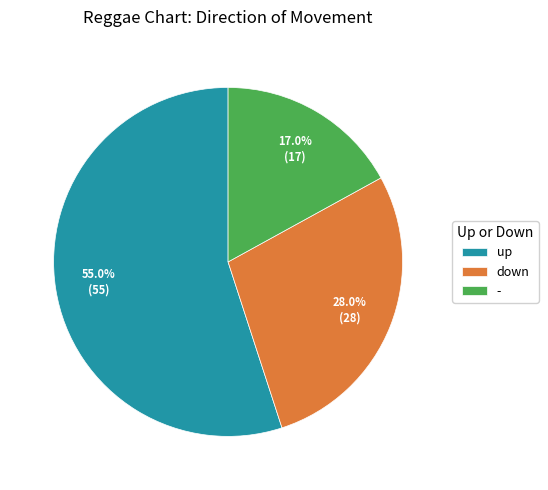

Between - and up, which is larger?

up